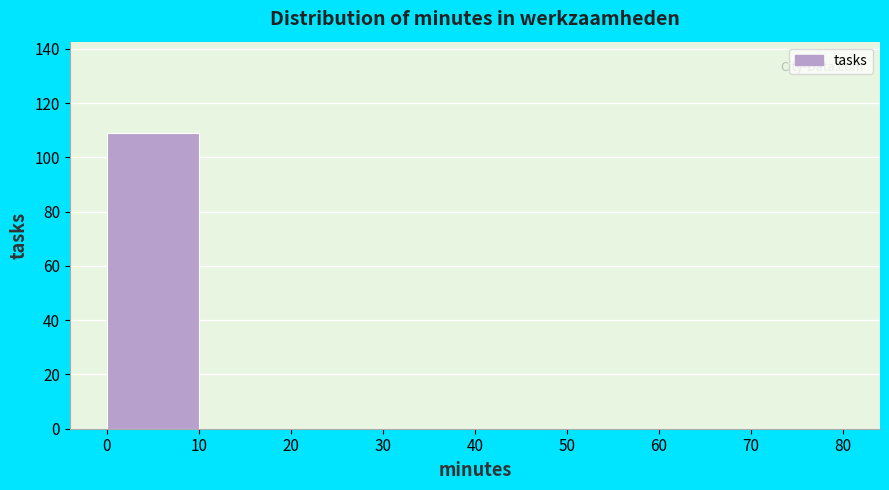

Reading left to right, transcribe this chart: for each bar, give the range it covers on the x-axis and its height. The values are not printed on the chart, so give them approximately, as read against the axis.

0 to 10: 110
10 to 20: 0
20 to 30: 0
30 to 40: 0
40 to 50: 0
50 to 60: 0
60 to 70: 0
70 to 80: 0